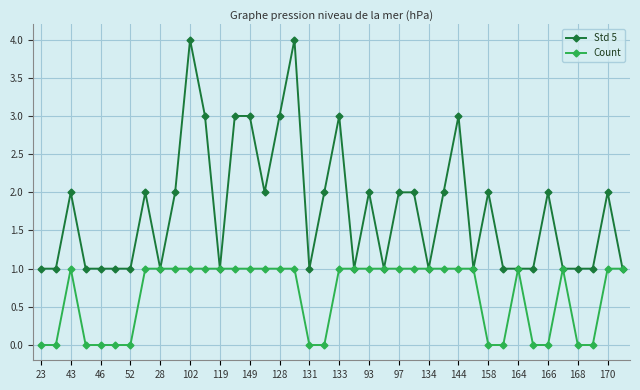

Which series has the largest range (max minus min)?

Std 5